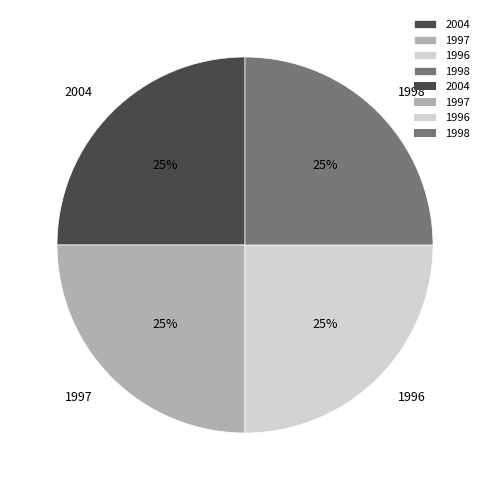

What percentage is the 2004 slice, to the nearest percent?

25%